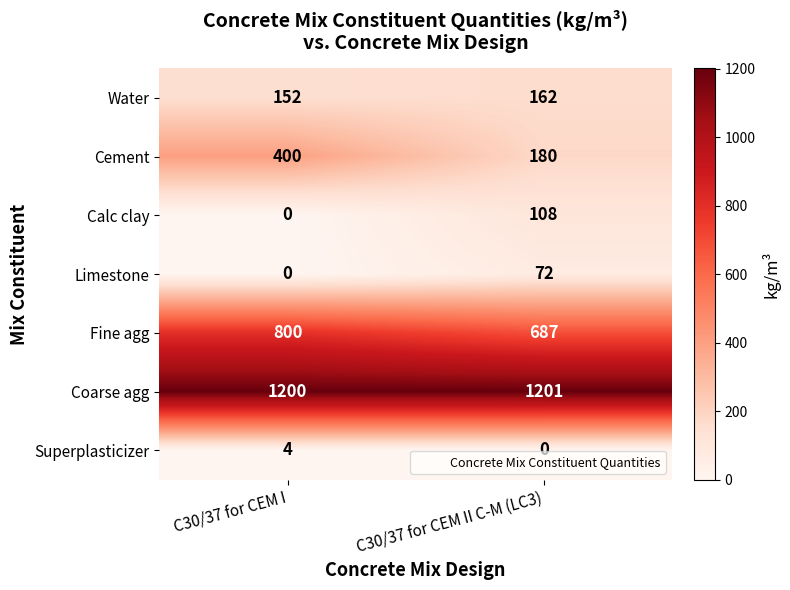

Reading right to left, list all the values displayed in this chart.

Water: 162	152
Cement: 180	400
Calc clay: 108	0
Limestone: 72	0
Fine agg: 687	800
Coarse agg: 1201	1200
Superplasticizer: 0	4